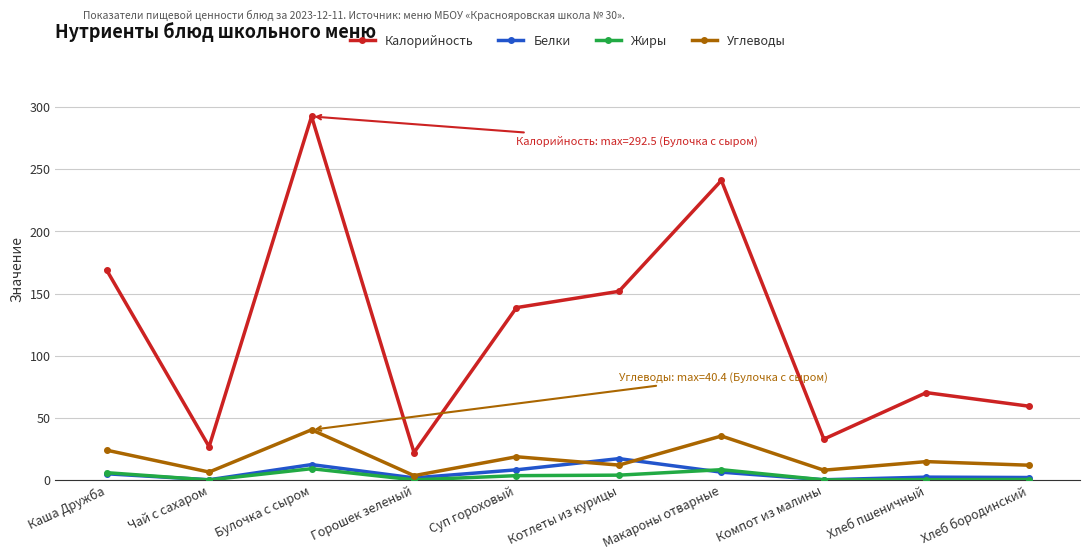

At which label is Калорийность closest to 157?

Котлеты из курицы